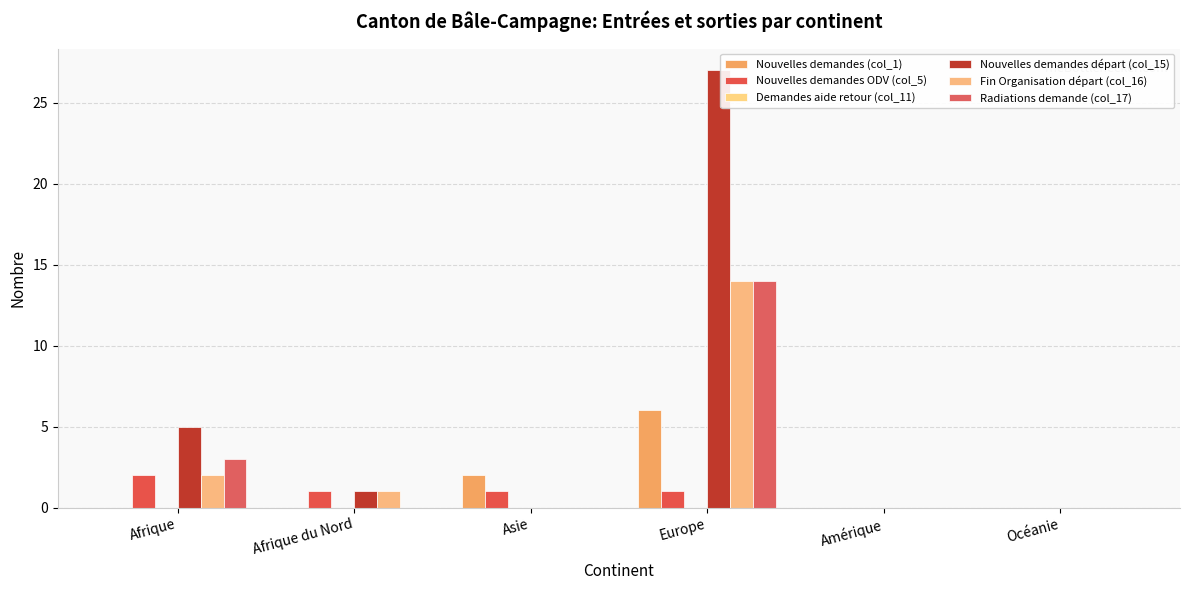

How many series are shown in this chart?

5